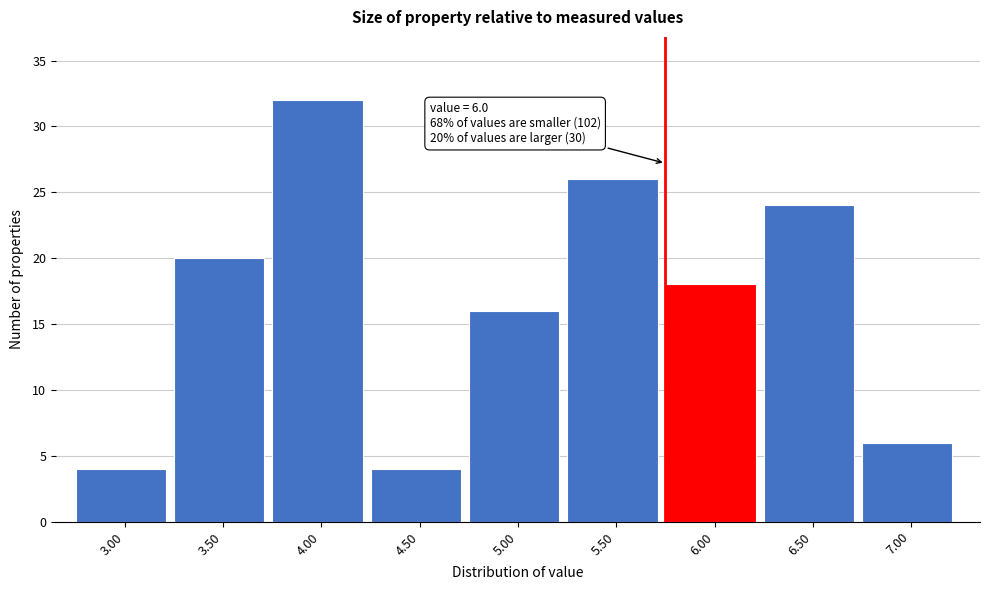

Reading left to right, what are all the values shown in this chart?

4	20	32	4	16	26	18	24	6